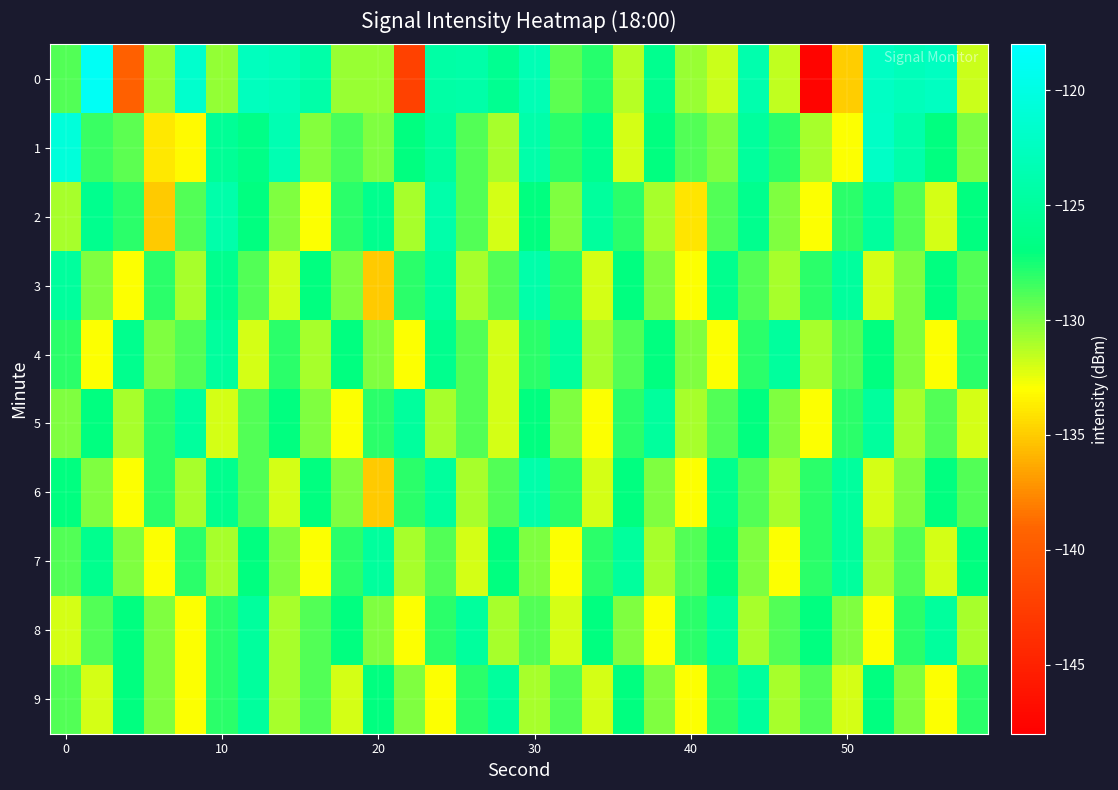

At which category is the sum across all series the highest?

30